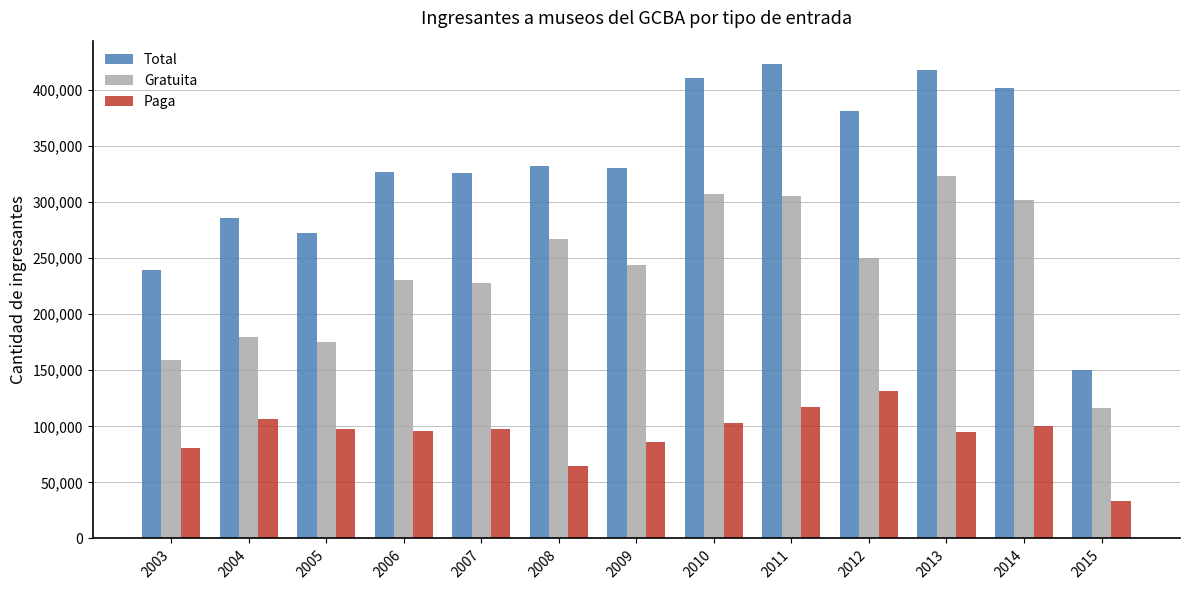

What is the total value across all series at 2004?

570946